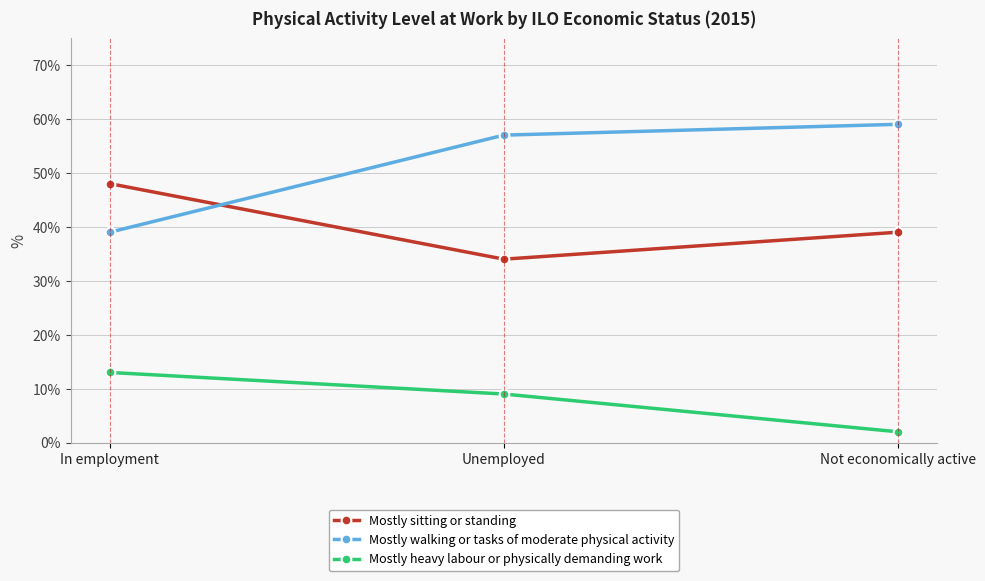

What position from the left is Not economically active?

3